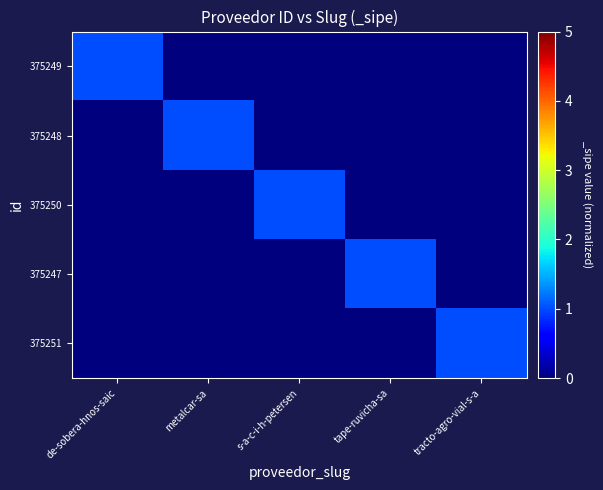

At s-a-c-i-h-petersen, list the series in order from smallest to largest.

375249, 375248, 375247, 375251, 375250